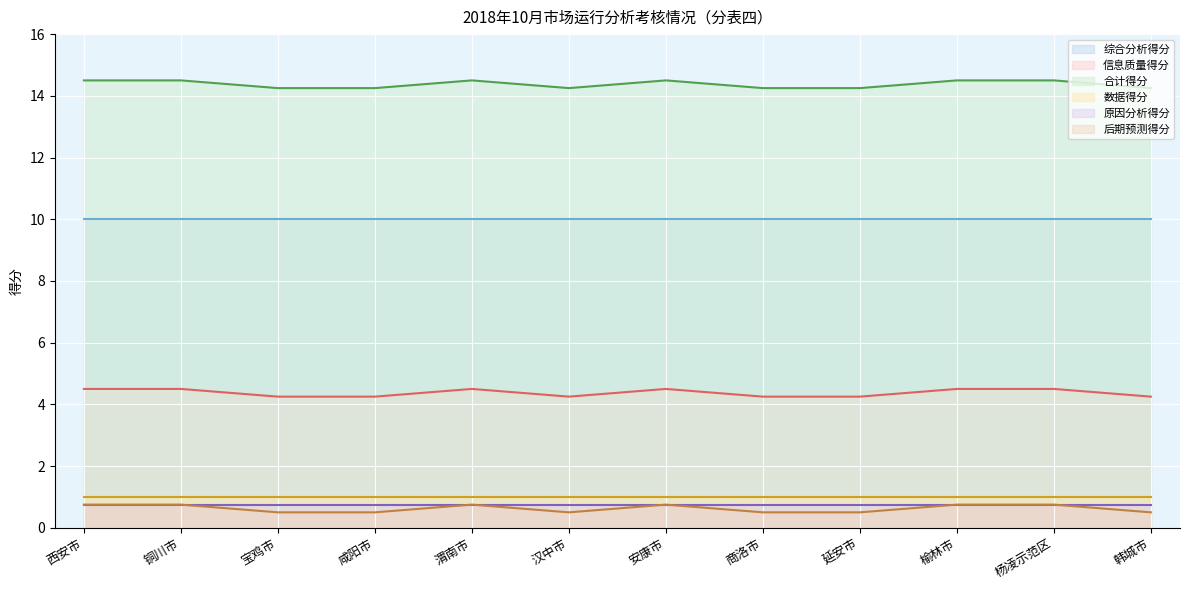

What is the label of the 2nd point from the left?

铜川市